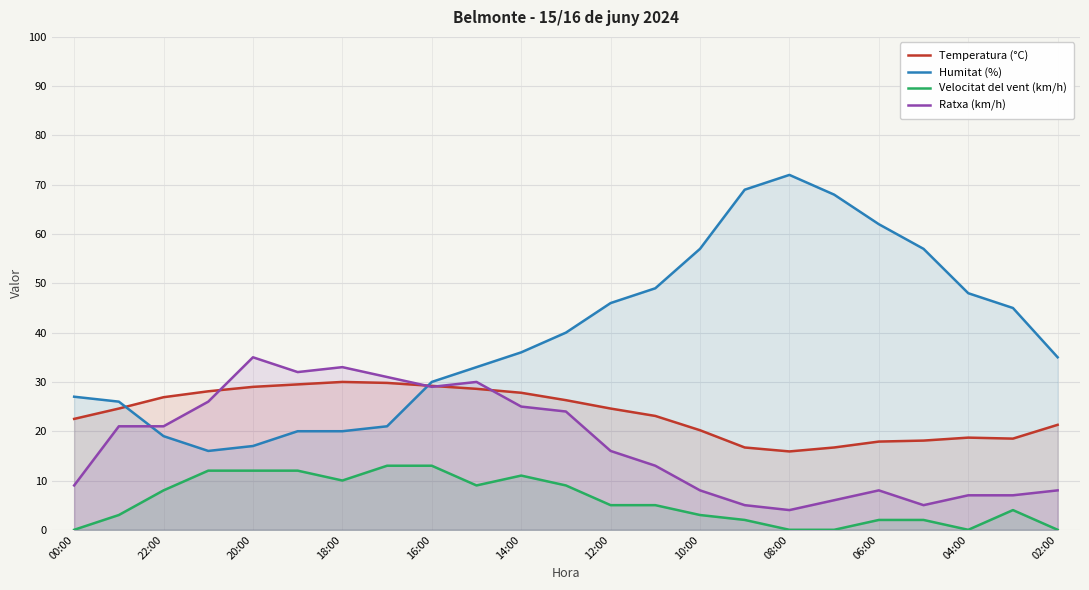

Count the number of data series in this chart.

4